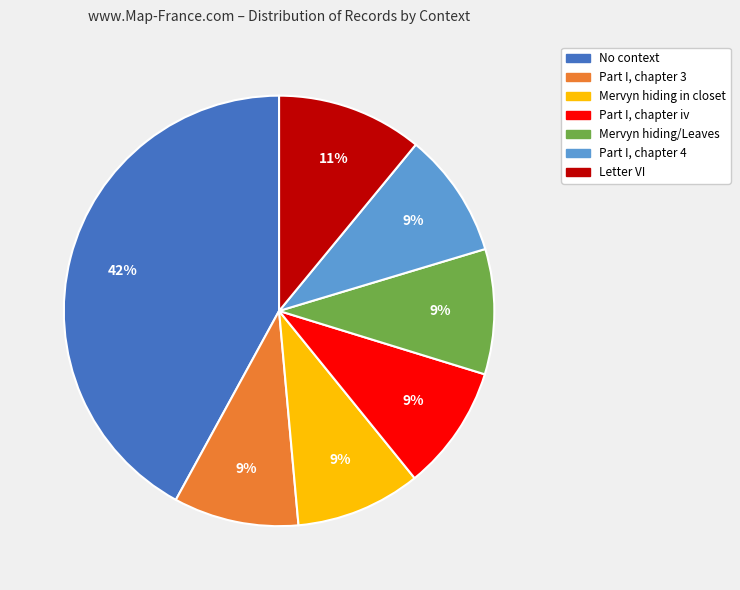

Does any single category account for the majority?

No